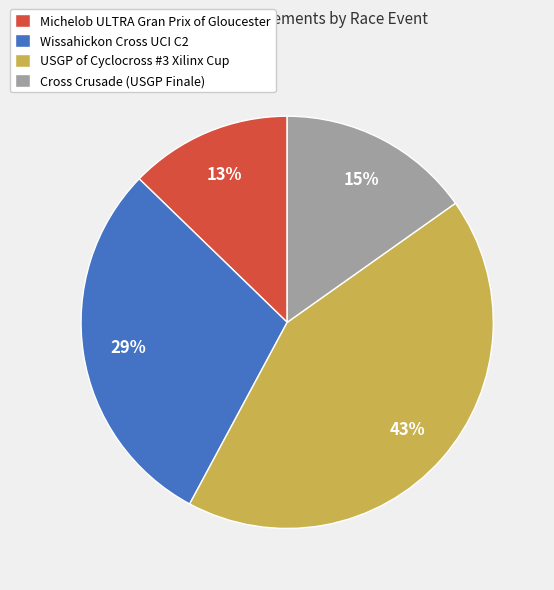

How many segments does this pie chart have?

4